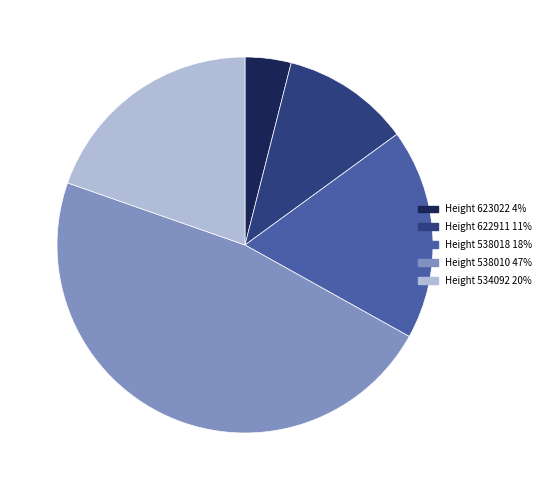

Does Height 534092 account for over 50% of the chart?

No